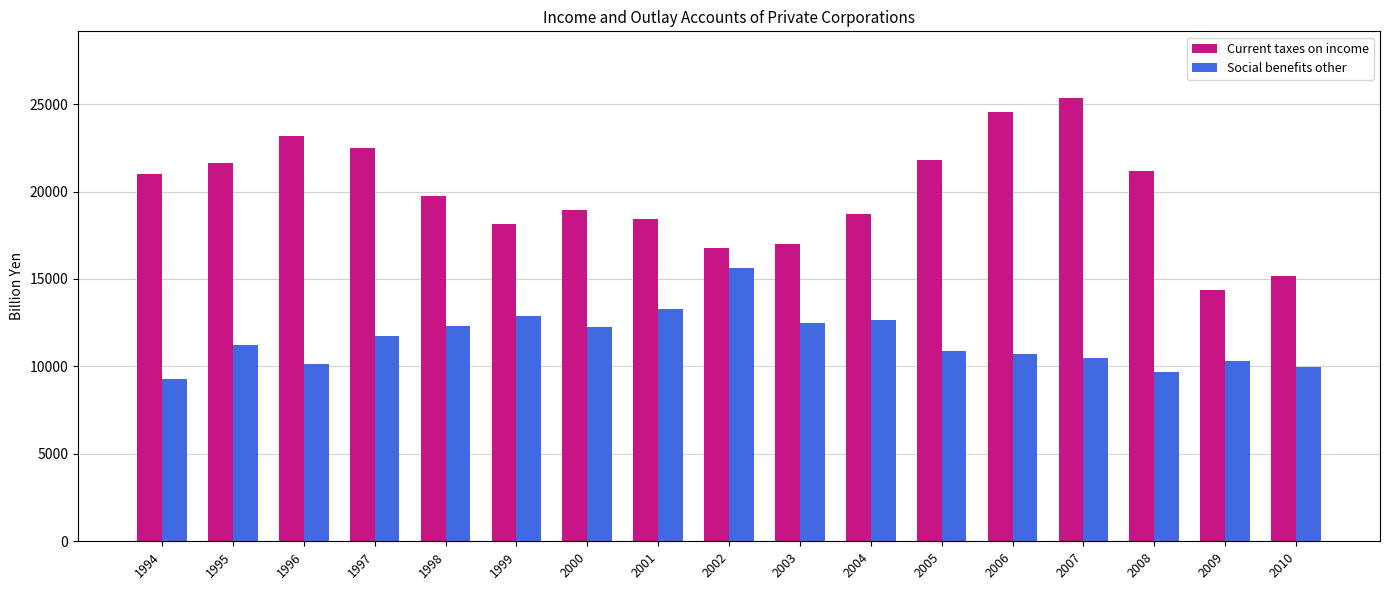

What is the difference between the maximum and minimum values in the Social benefits other series?

6376.0